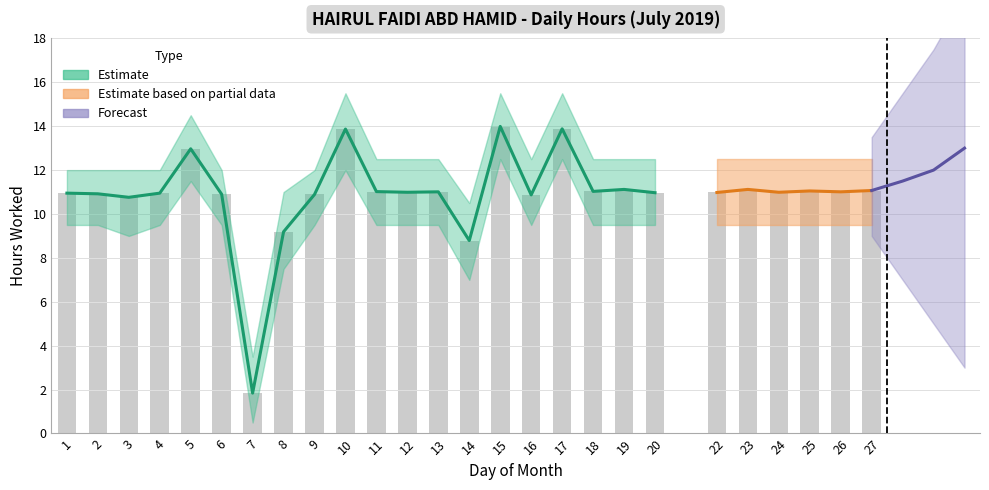

List the labels in order of value, smallest first.

7, 14, 8, 3, 16, 9, 6, 2, 1, 4, 20, 22, 12, 24, 13, 26, 11, 18, 25, 27, 19, 23, 5, 10, 17, 15